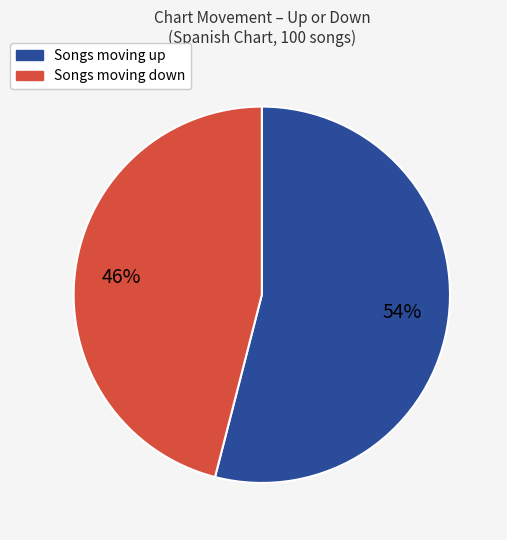

To the nearest percent, what is the difference between the largest and smallest slice percentages?

8%